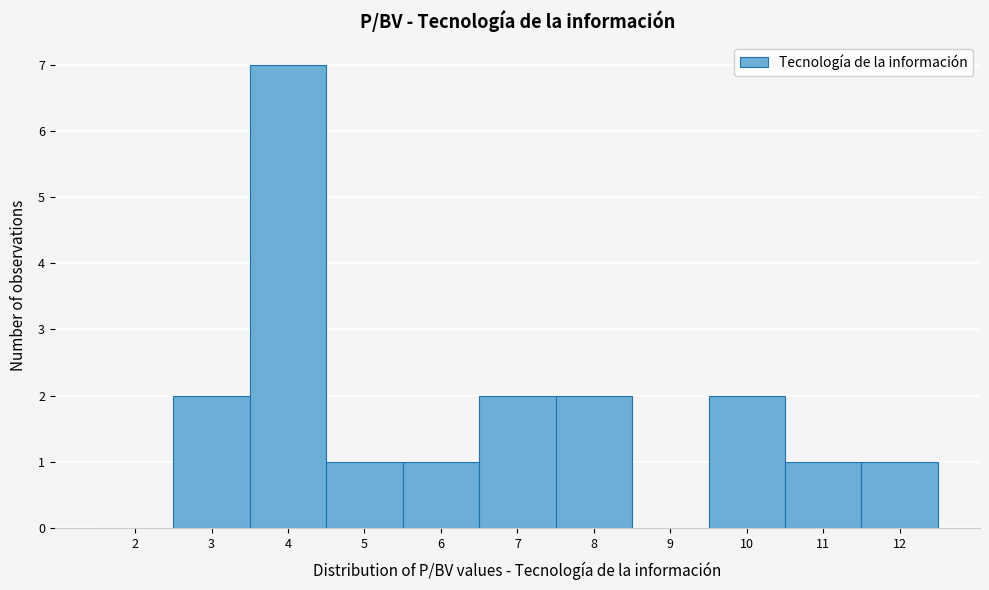

Reading right to left, extract all data points from this chart.

12=1	11=1	10=2	9=0	8=2	7=2	6=1	5=1	4=7	3=2	2=0